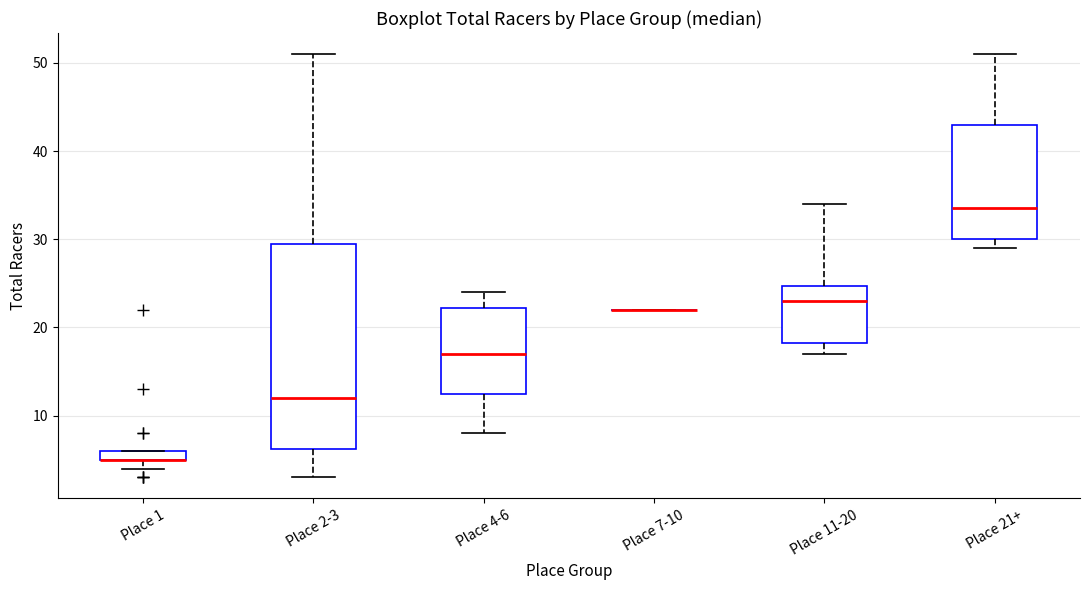

Where does the upper whisker of the box for Place 21+ end on the y-axis? The values are not printed on the chart, so give them approximately, as read against the axis.

51